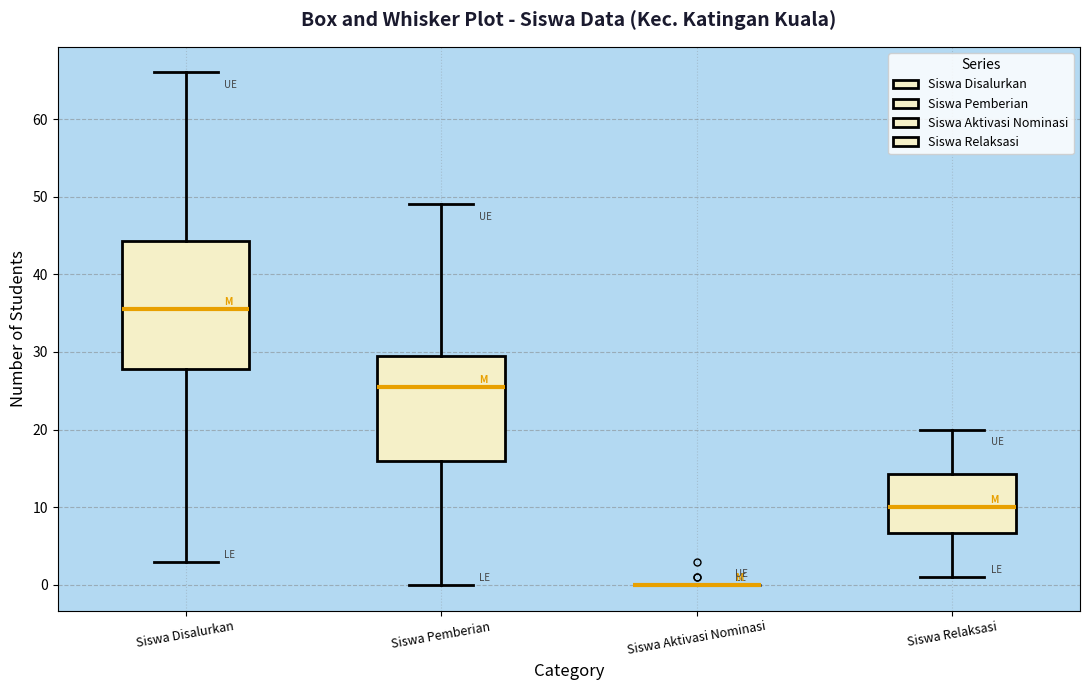

Comparing the boxes themselves (not the whiskers), which one is the tallest?

Siswa Disalurkan